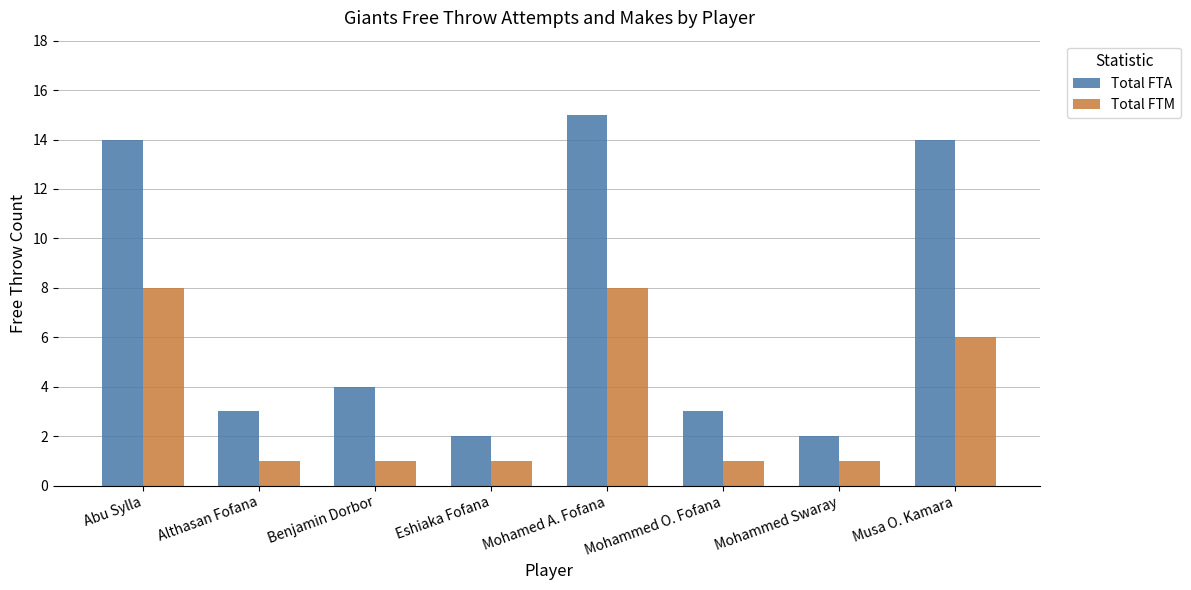

The value of Total FTA at Mohamed A. Fofana is 23. True or false?

False